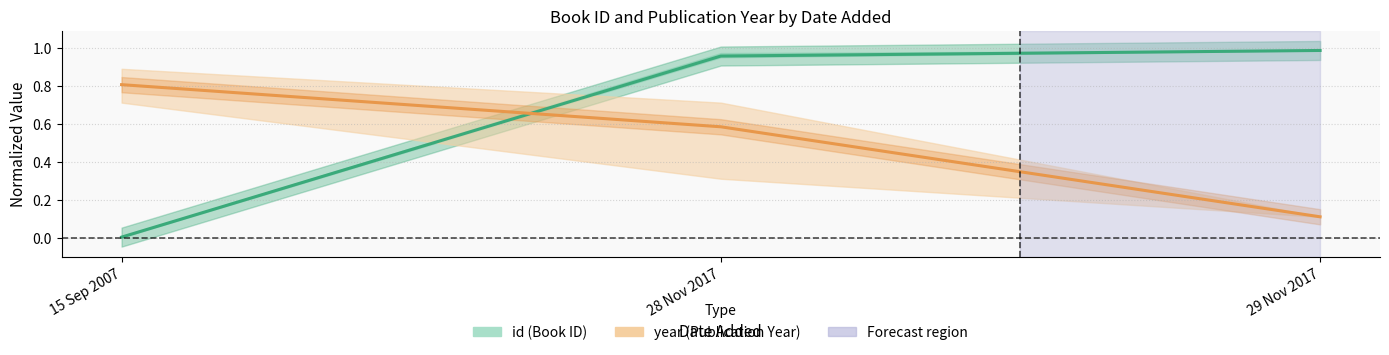

Where is year (Publication Year) nearest to the value 0?

29 Nov 2017